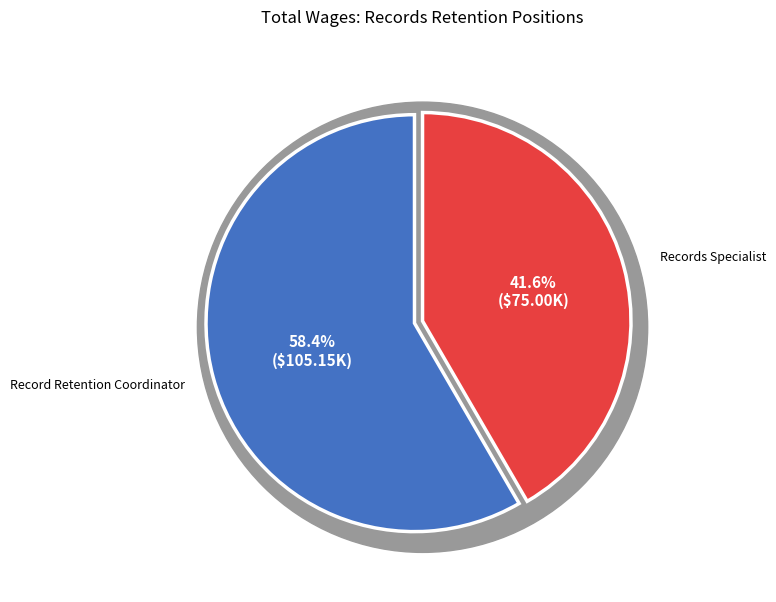

The Records Specialist slice represents 54% of the pie. True or false?

False